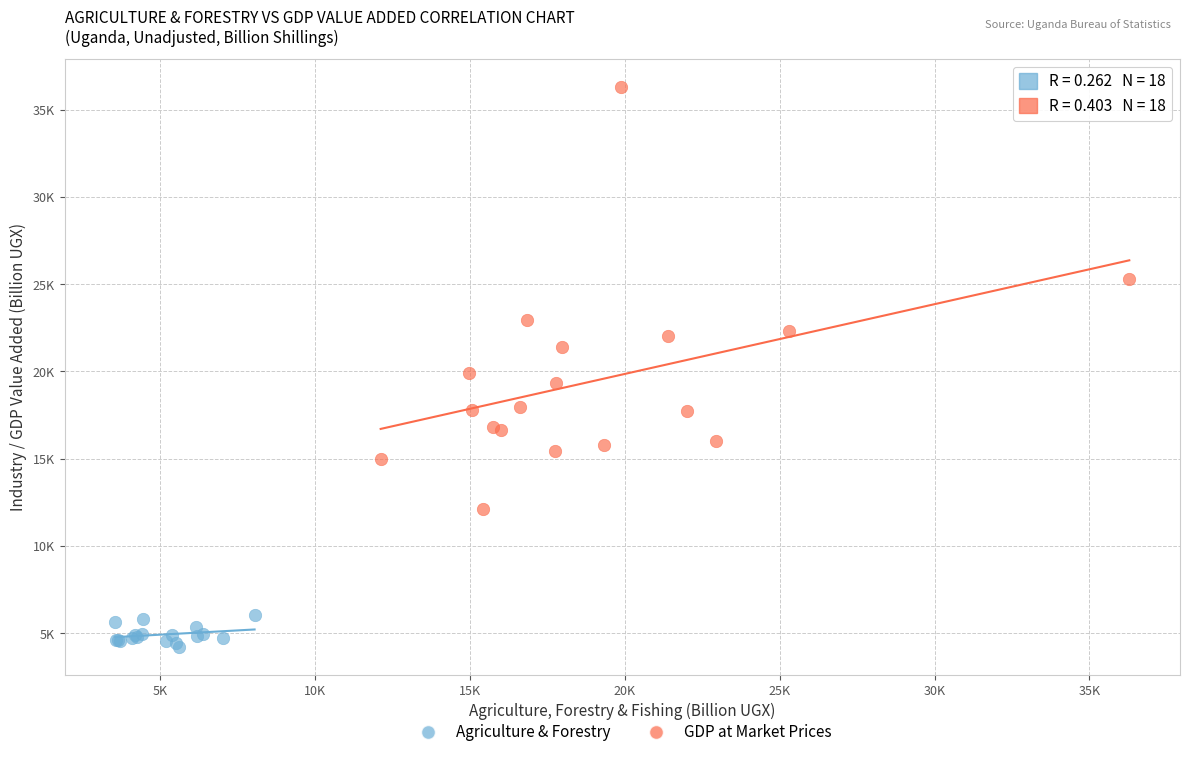

What are all the series names shown in the legend?

Agriculture & Forestry, GDP at Market Prices